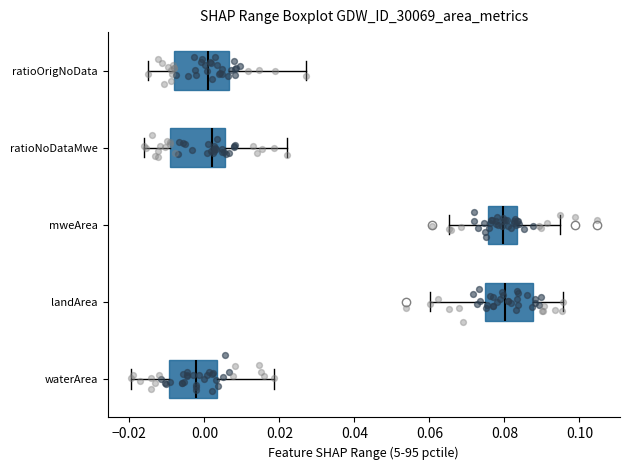

Where does the right whisker of the box for waterArea end on the x-axis? The values are not printed on the chart, so give them approximately, as read against the axis.

0.018